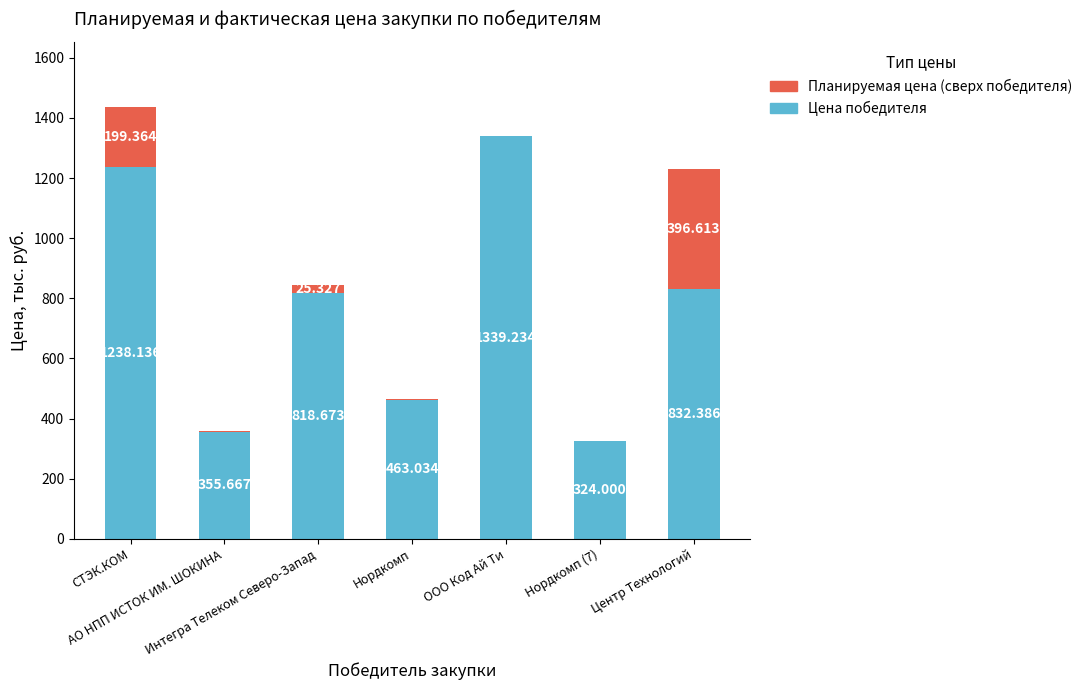

What are all the series names shown in the legend?

Планируемая цена (сверх победителя), Цена победителя